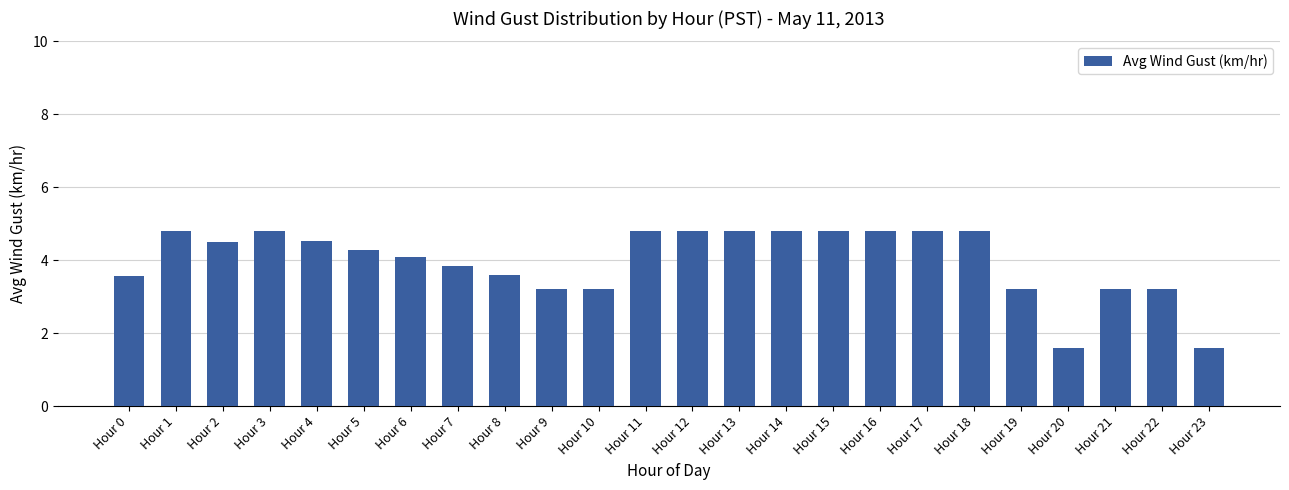

What is the change in value from Hour 4 to Hour 17?

+0.3